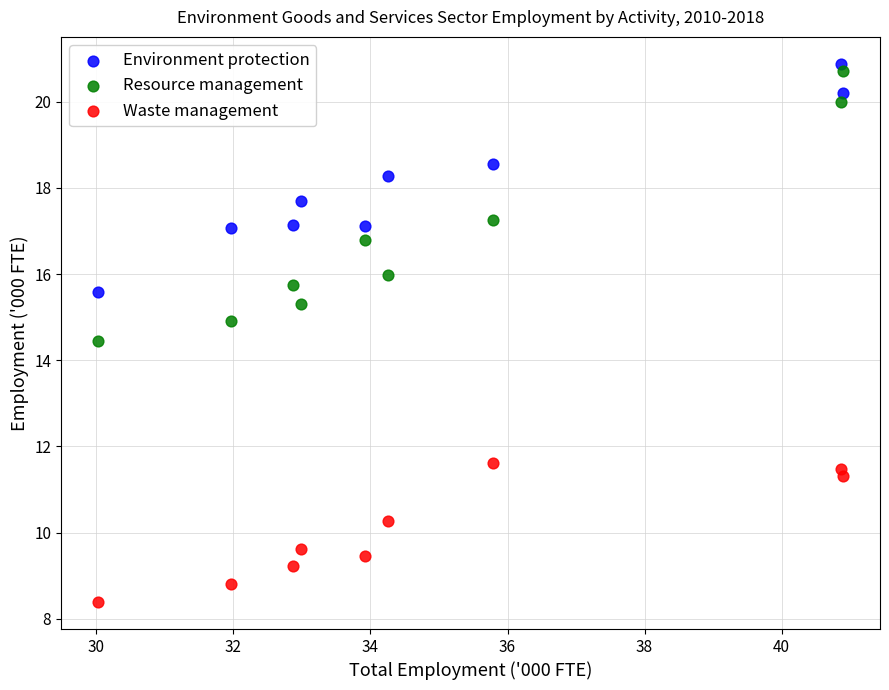

What are all the series names shown in the legend?

Environment protection, Resource management, Waste management